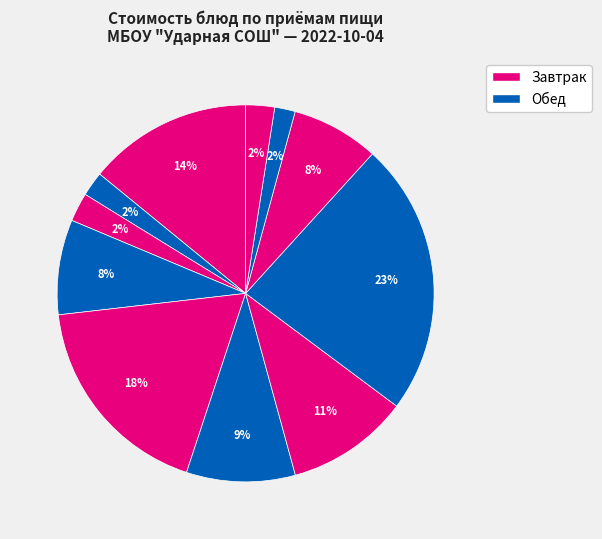

How many segments does this pie chart have?

11